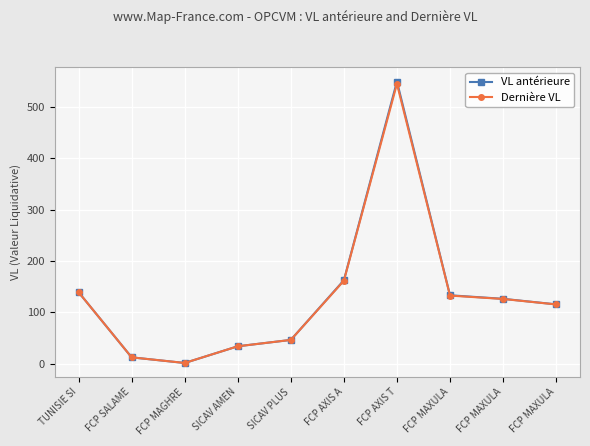

What is the difference between the second highest and second lowest values in the Dernière VL series?

149.3